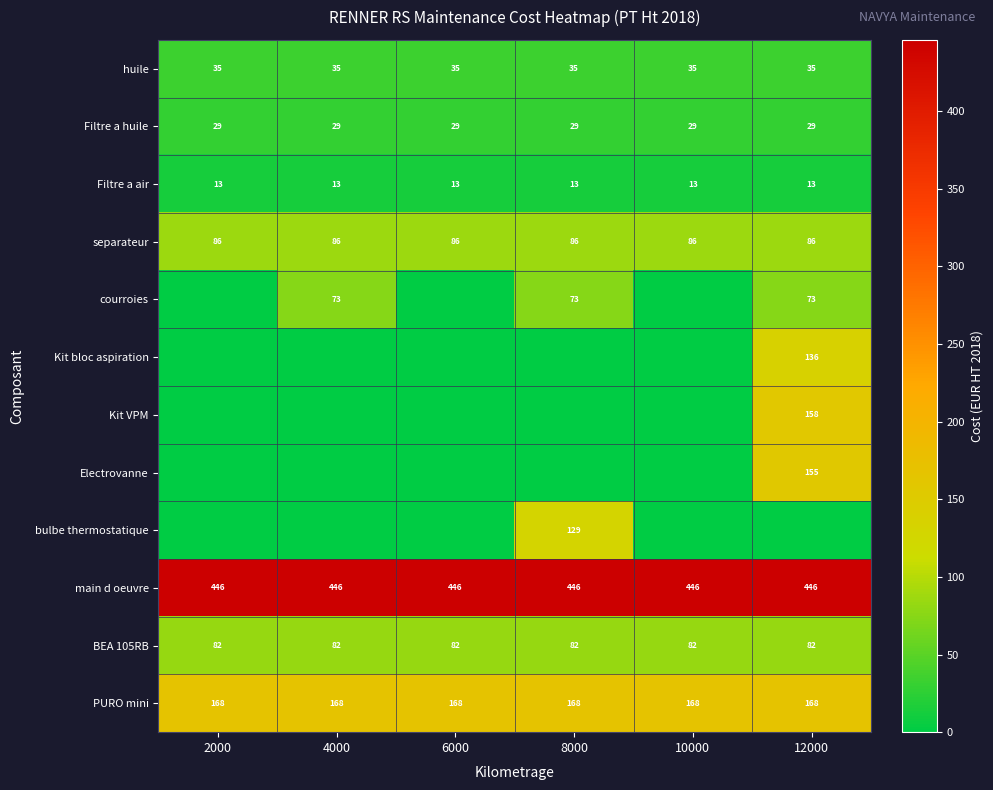

Is the value of main d oeuvre at 12000 greater than the value of huile at 2000?

Yes